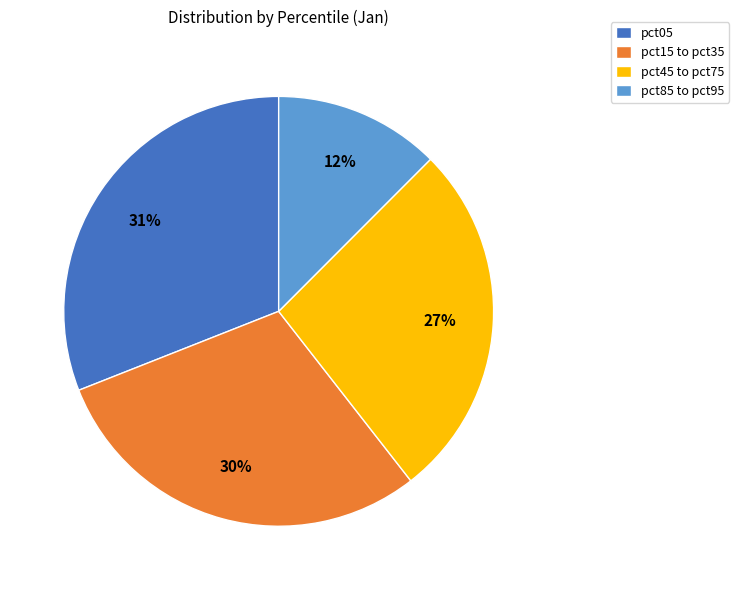

Which category has the biggest portion of the pie?

pct05